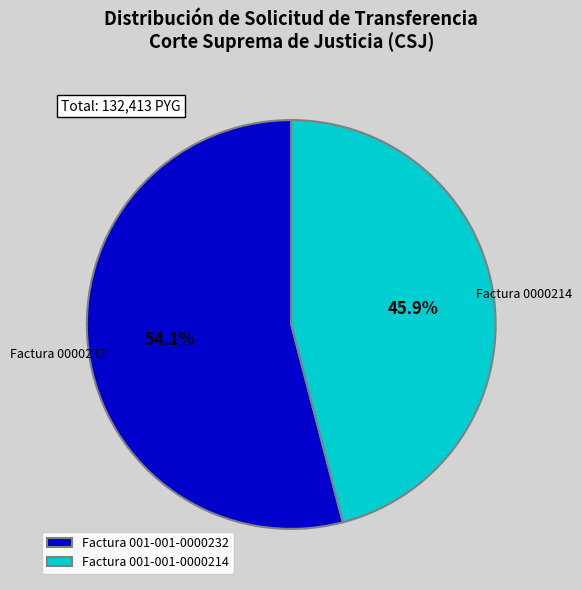

What is the majority slice?

Factura 001-001-0000232